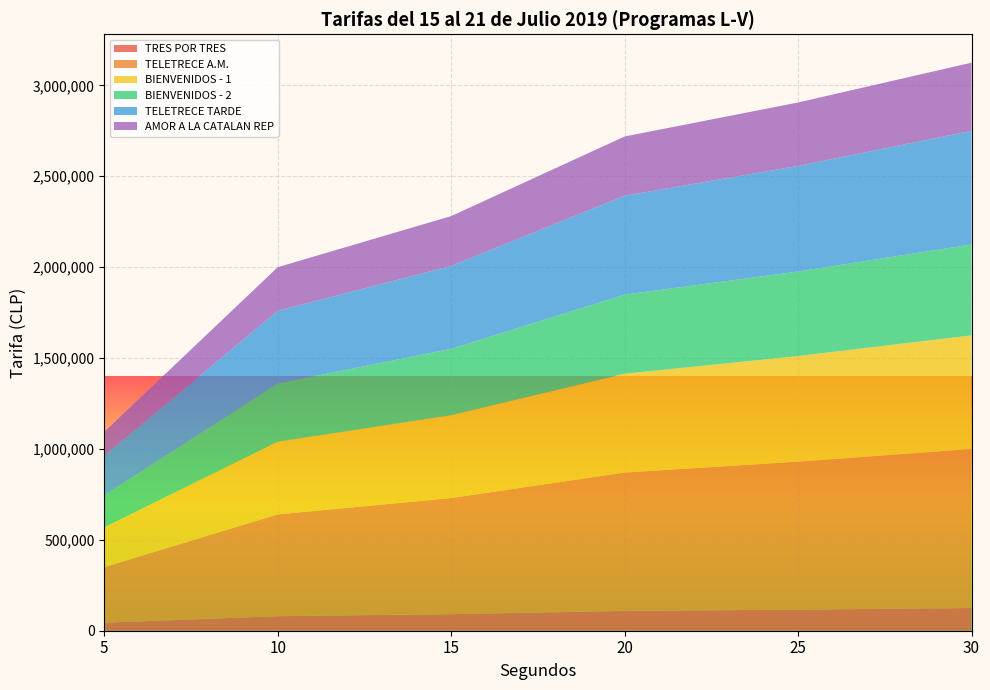

Reading left to right, what are all the values shown in this chart?

TRES POR TRES: 5=44000	10=80000	15=91000	20=109000	25=116000	30=125000
TELETRECE A.M.: 5=306000	10=560000	15=639000	20=761000	25=814000	30=875000
BIENVENIDOS - 1: 5=219000	10=400000	15=456000	20=544000	25=581000	30=625000
BIENVENIDOS - 2: 5=175000	10=320000	15=365000	20=435000	25=465000	30=500000
TELETRECE TARDE: 5=219000	10=400000	15=456000	20=544000	25=581000	30=625000
AMOR A LA CATALAN REP: 5=131000	10=240000	15=274000	20=326000	25=349000	30=375000